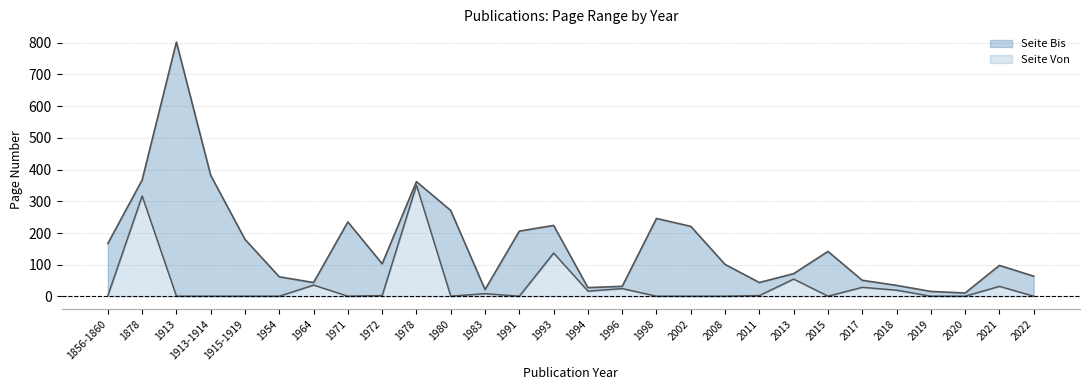

True or false: Seite Von and Seite Bis cross at least once.

False